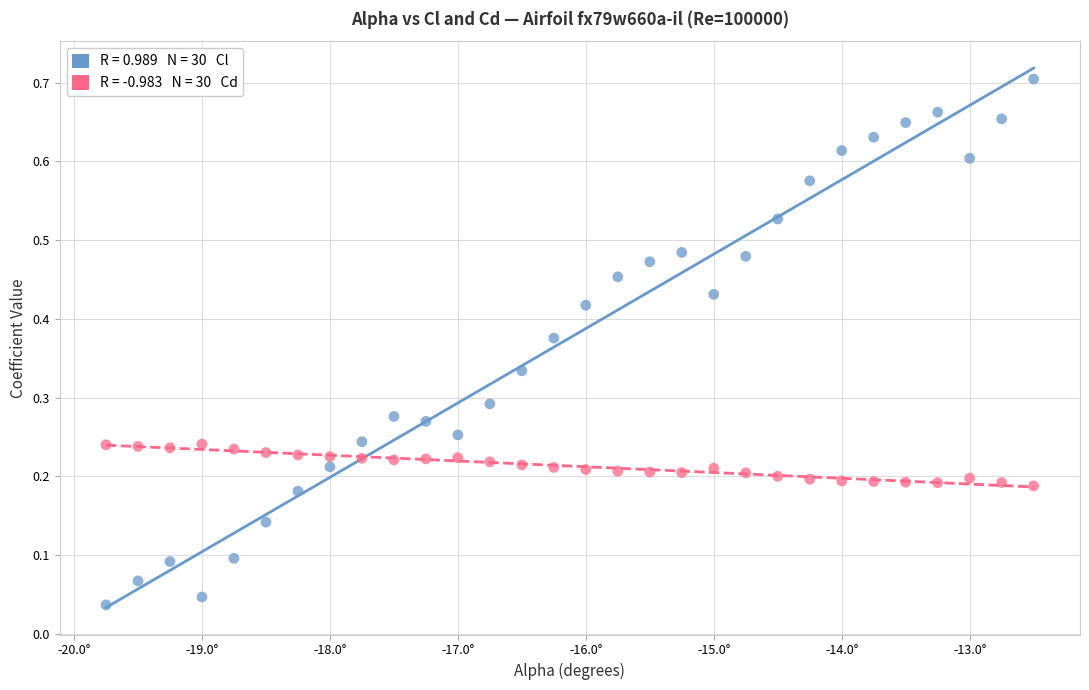

Across all data points, what is the range of X values (max minus min)?

7.2